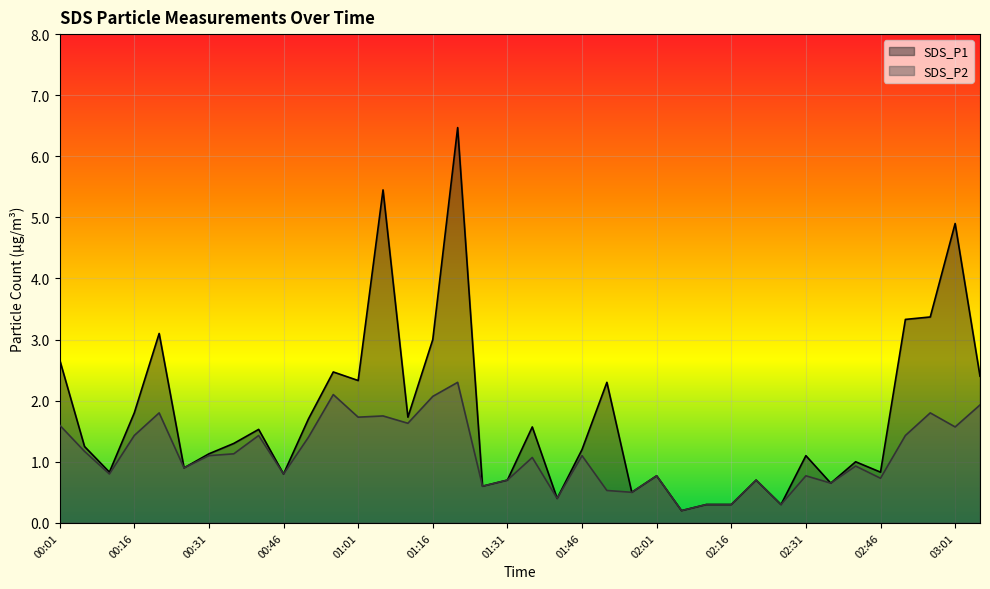

The SDS_P2 series shows 1.4 at 02:51. True or false?

True